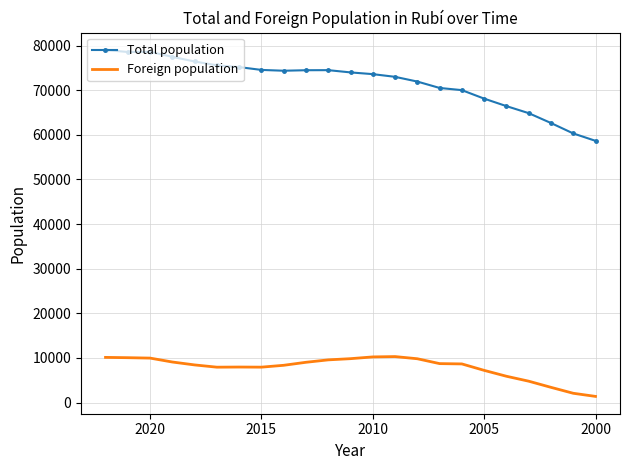

True or false: Foreign population has more than 2 interior local peaks.

False